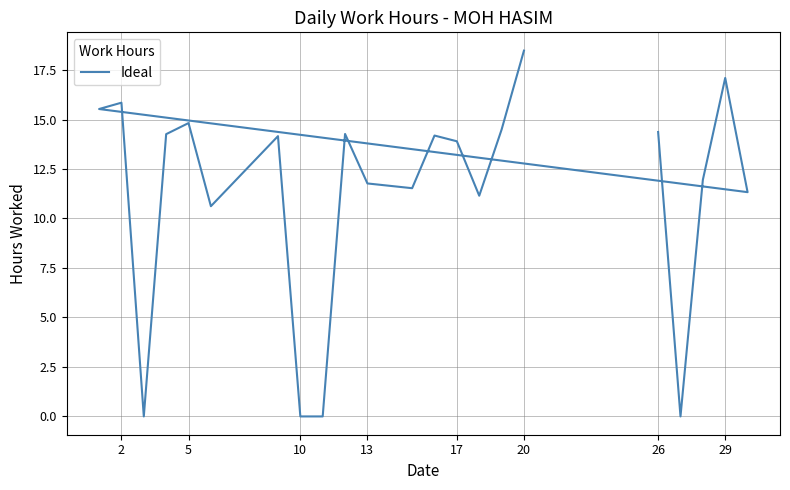

What is the difference between the second highest and minimum values?

17.1